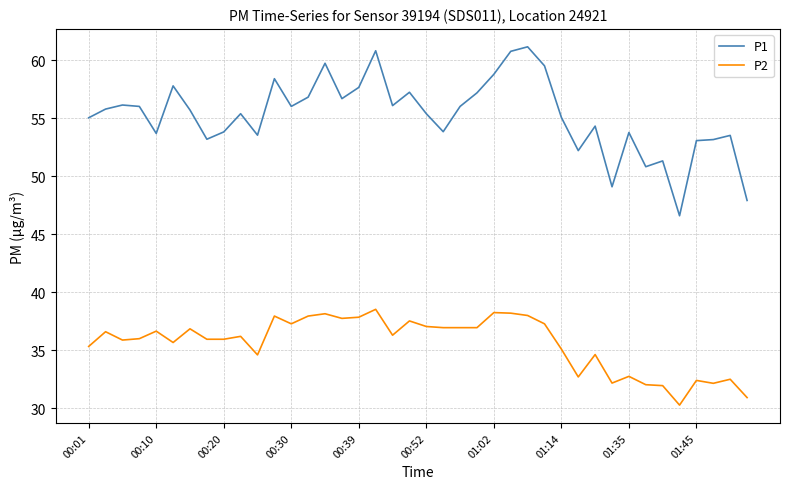

What is the minimum value shown in the chart?

30.3